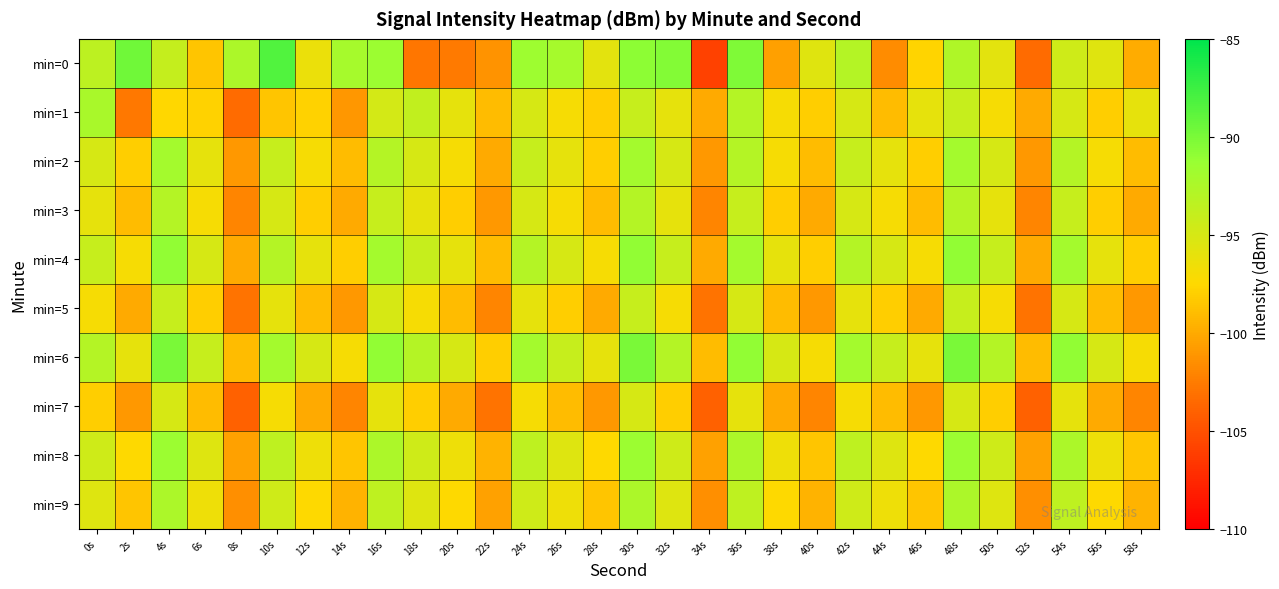

Between 14s and 24s, which is larger?

24s